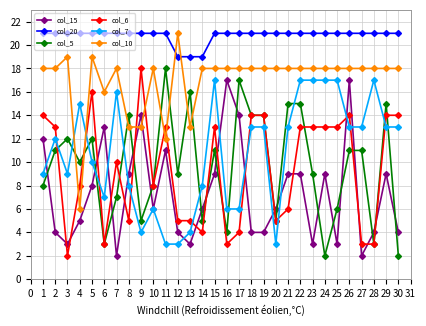

What is the value of the col_20 point at the 28th from the left?

21